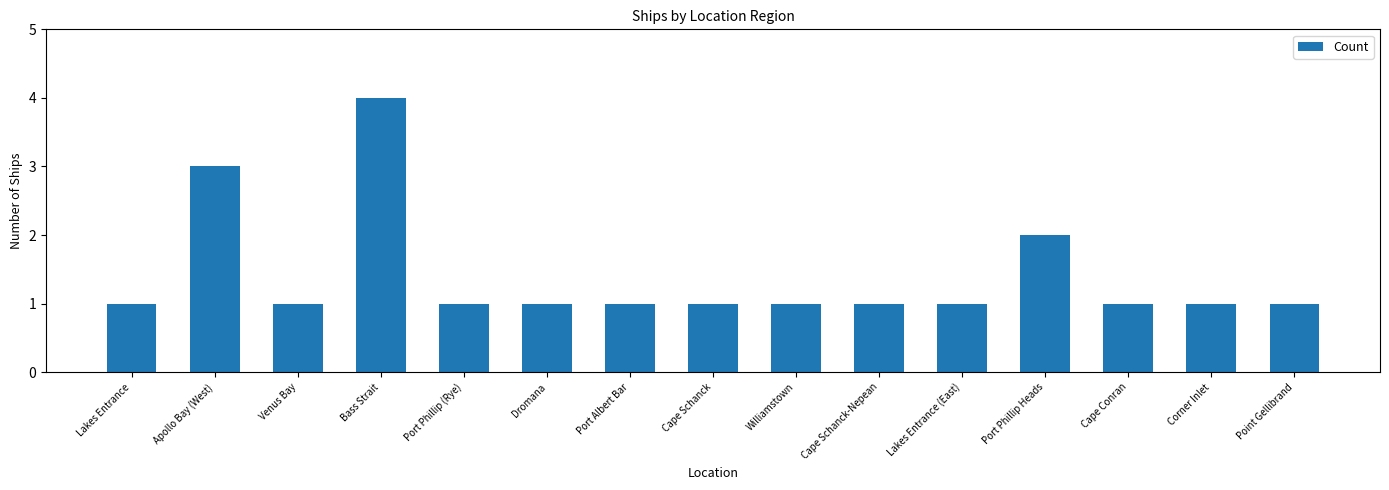

What is the maximum value shown in the chart?

4